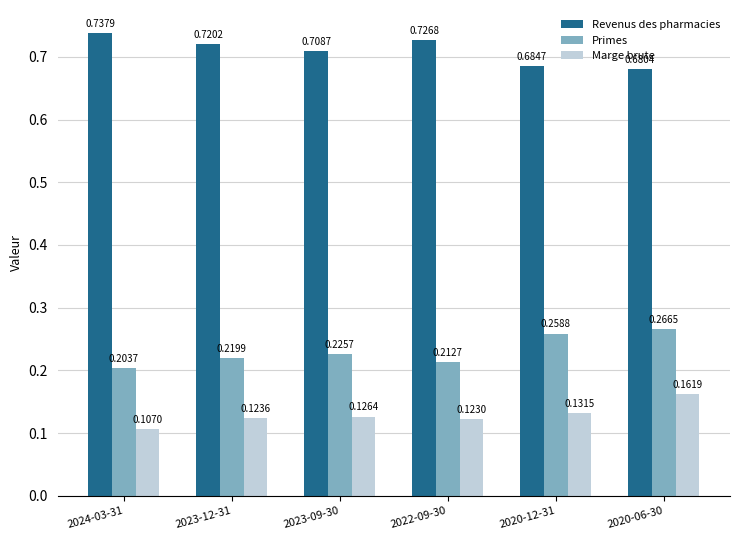

At how many categories does at least one series exceed 0?

6